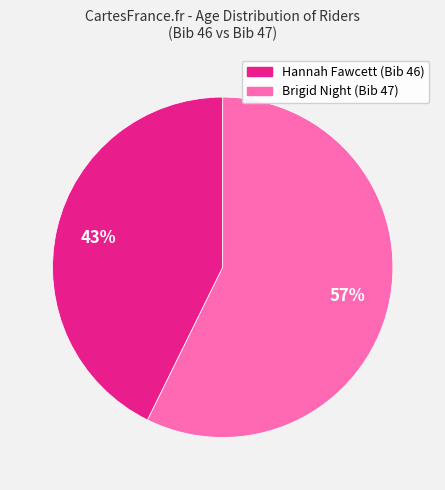

To the nearest percent, what is the average slice percentage?

50%